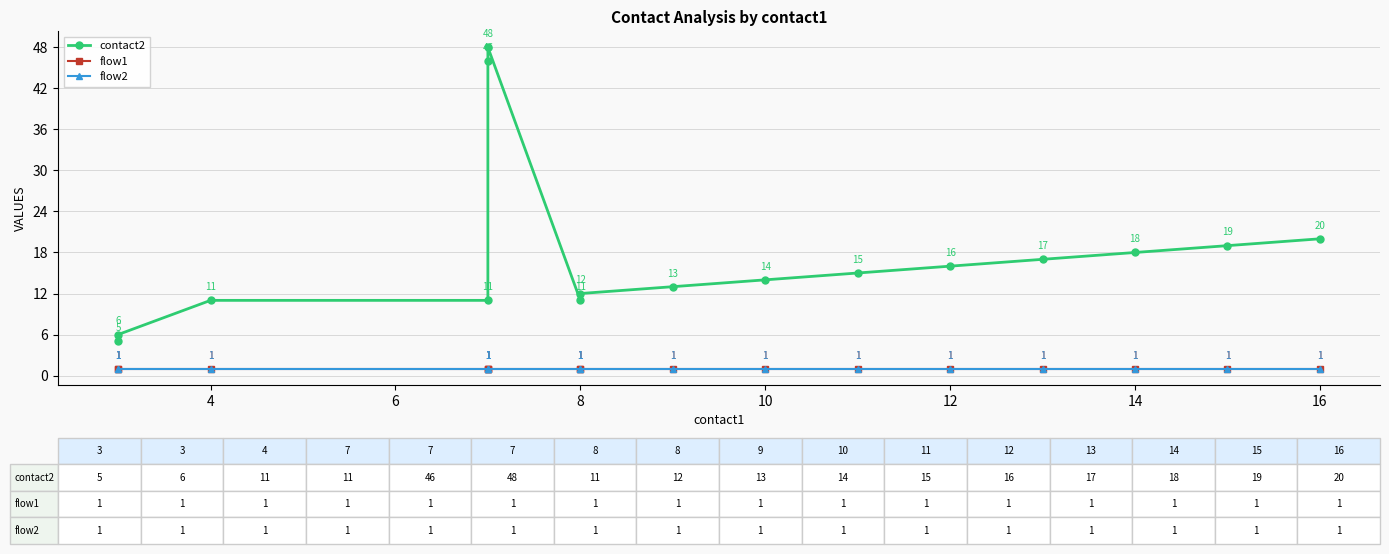

Which has a higher value, 4 or 12?

12